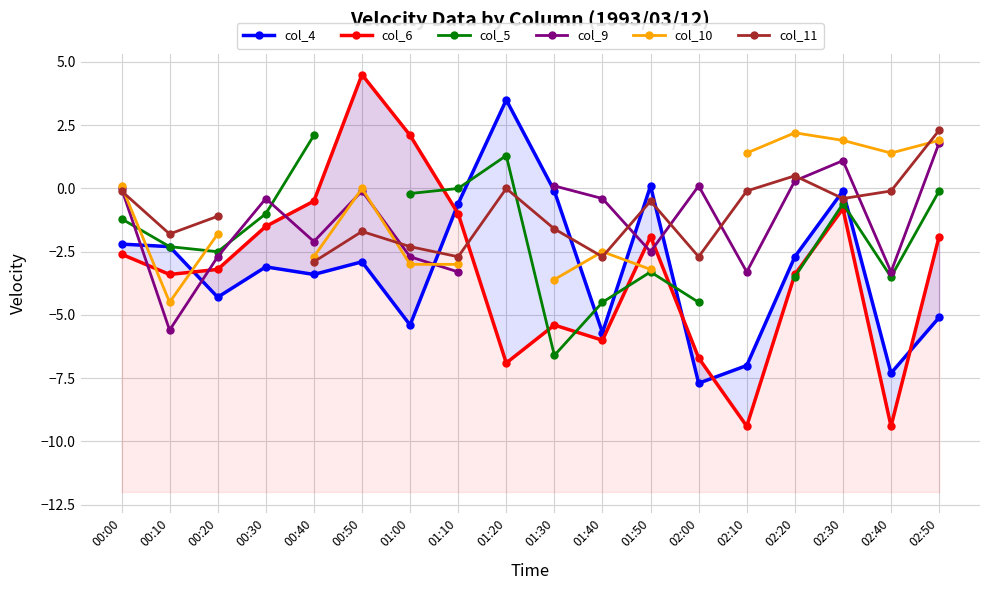

Which has a higher value, 00:40 or 02:30?

02:30